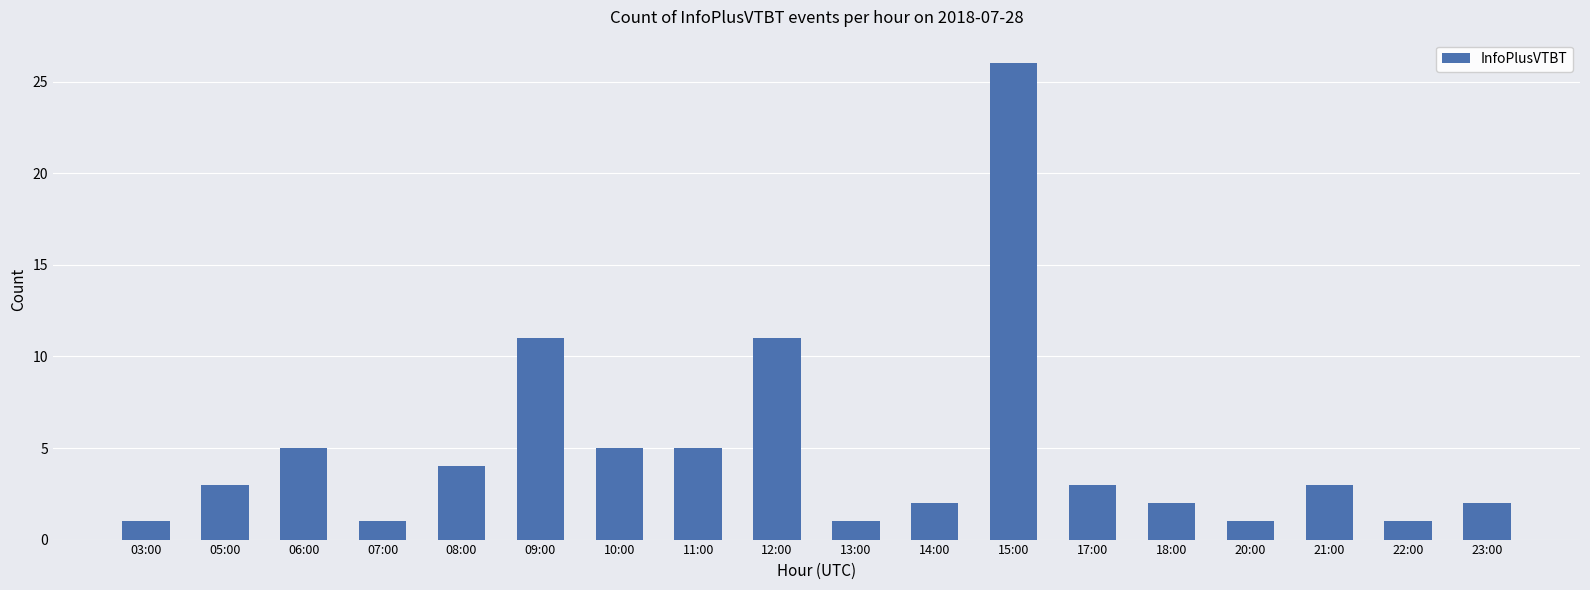

What is the average value?

5